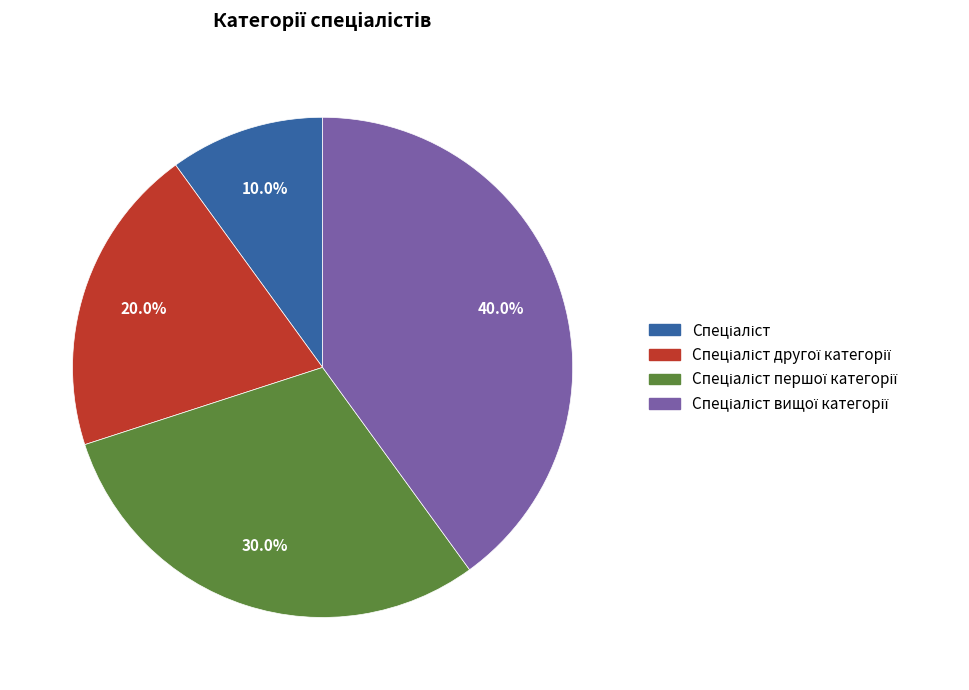

How many slices are in this pie chart?

4